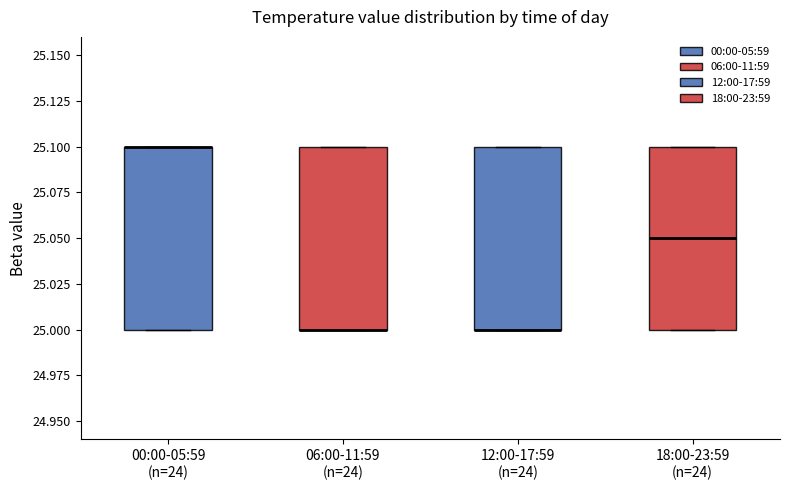

Where is the lower edge of the box for 00:00-05:59 (n=24) on the y-axis? The values are not printed on the chart, so give them approximately, as read against the axis.

25.00